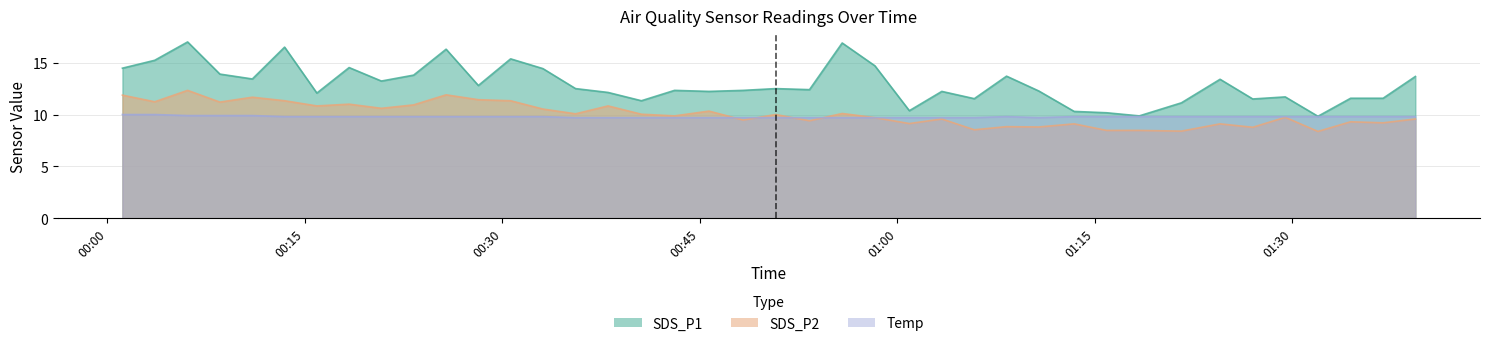

What is the sum of all SDS_P1 values?

517.2